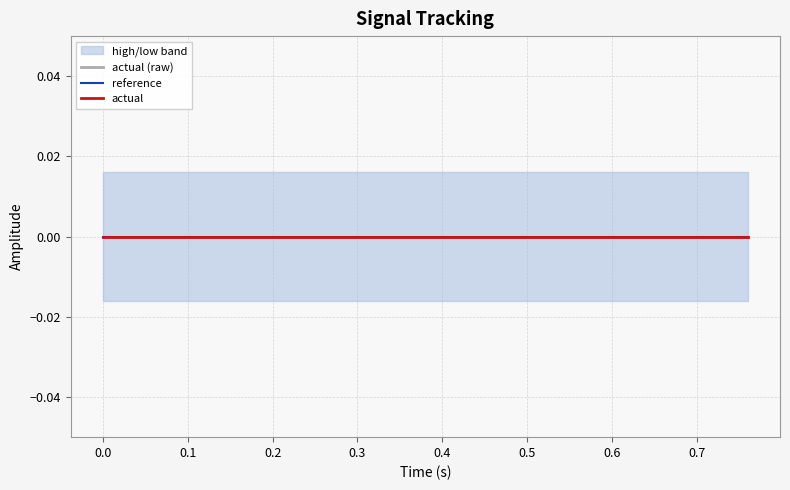

True or false: high and reference intersect in this chart.

False